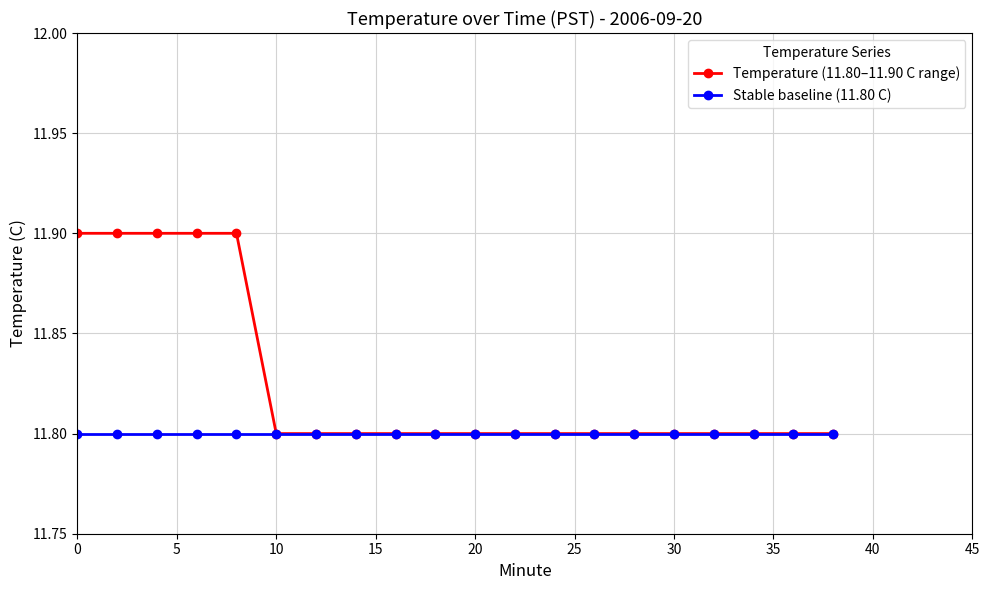

Which series has the largest total across all categories?

Temperature (11.80–11.90 C range)